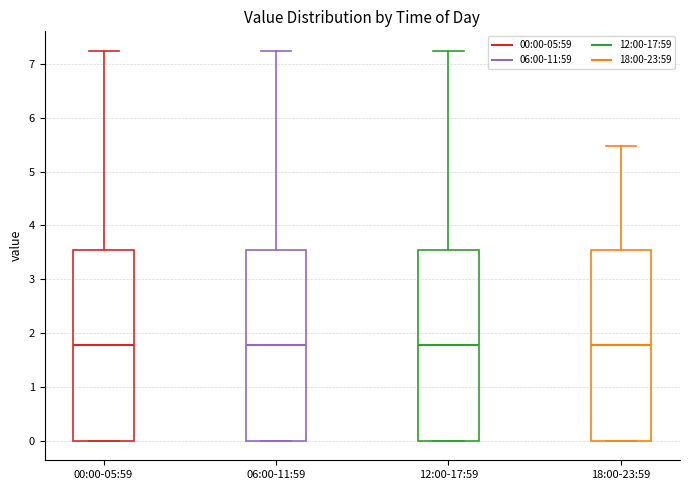

Reading left to right, read every box against the y-axis: the position of its median line, the range the box covers, and the ends of its whiskers. The values are not printed on the chart, so give them approximately, as read against the axis.

00:00-05:59: median 1.8, box 0.0 to 3.5, whiskers 0.0 to 7.2
06:00-11:59: median 1.8, box 0.0 to 3.5, whiskers 0.0 to 7.2
12:00-17:59: median 1.8, box 0.0 to 3.5, whiskers 0.0 to 7.2
18:00-23:59: median 1.8, box 0.0 to 3.5, whiskers 0.0 to 5.5